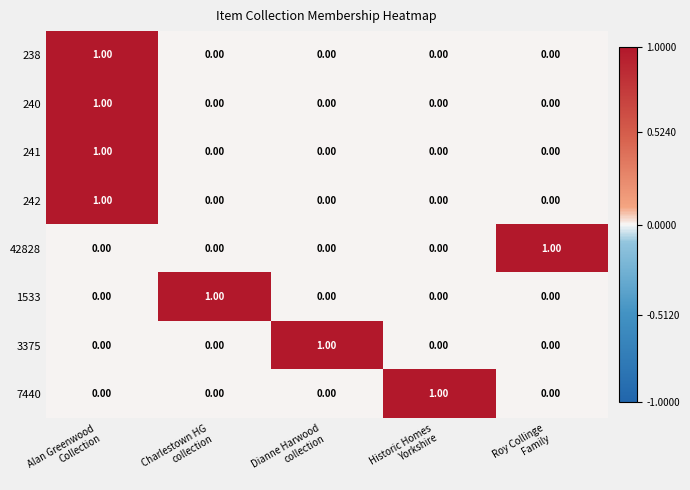

At how many categories does at least one series exceed 0?

5